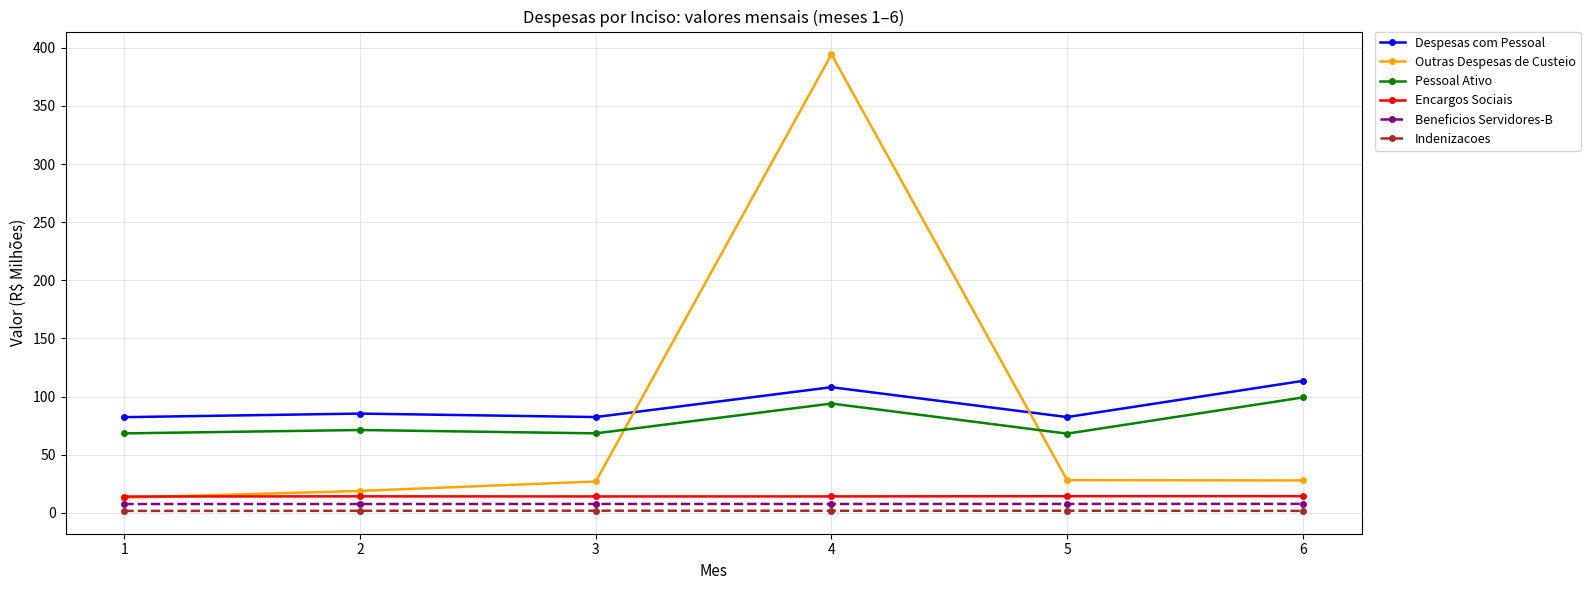

What is the value of the Despesas com Pessoal point at the 6th from the left?

113.5